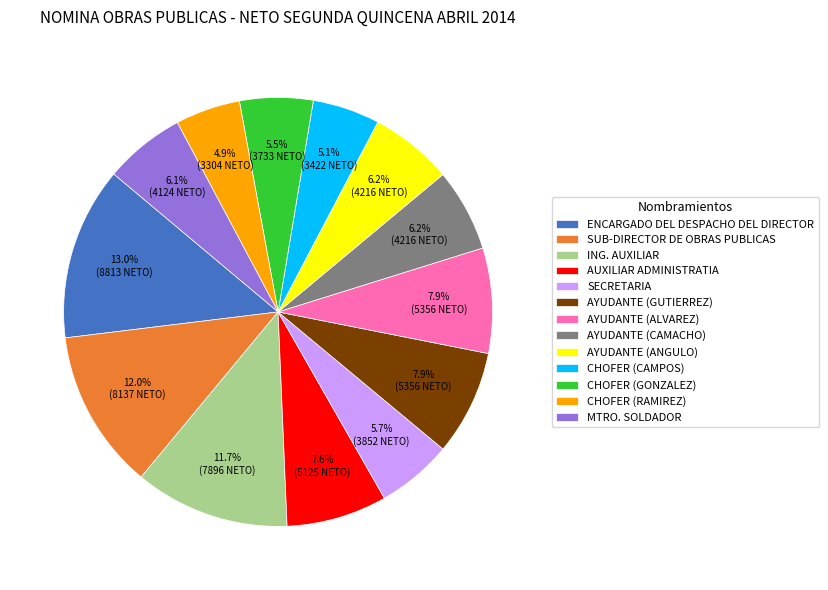

To the nearest percent, what portion does AYUDANTE (CAMACHO) represent?

6%